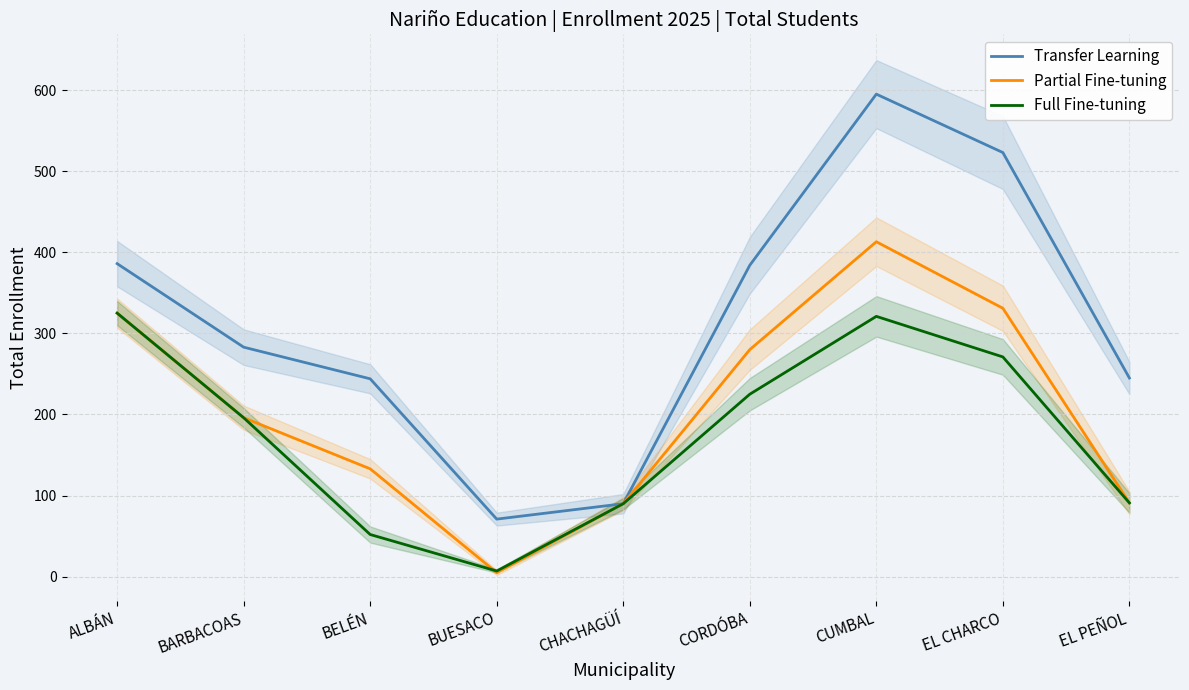

At how many categories does at least one series exceed 547?

1